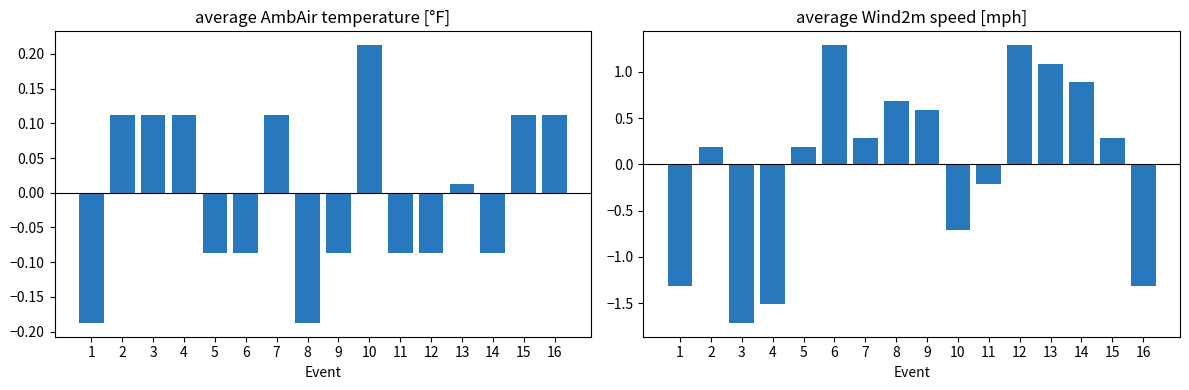

What is the greatest value displayed?

1.3